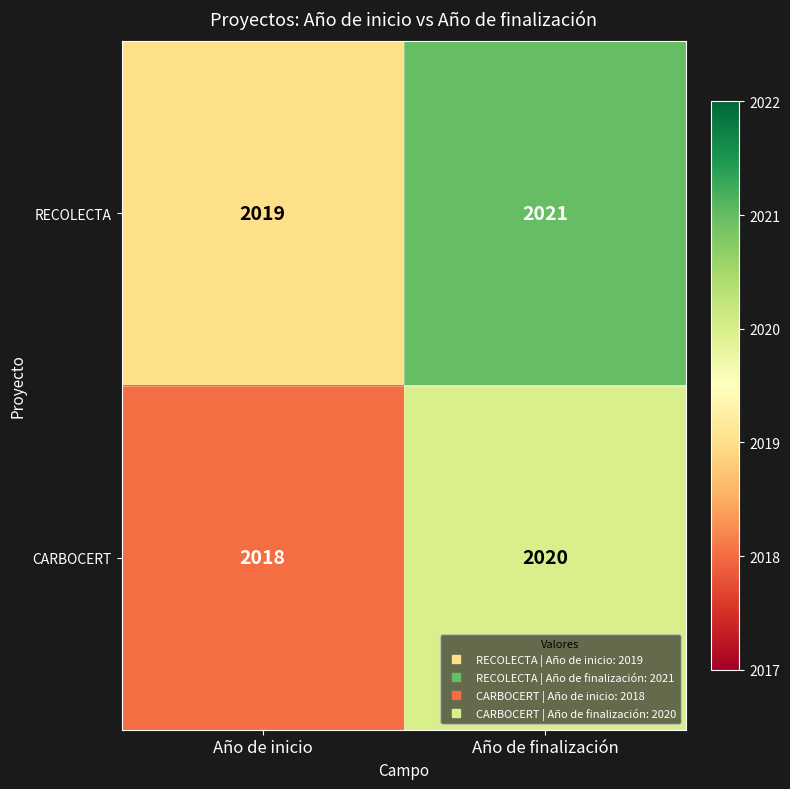

At which category is the sum across all series the highest?

Año de finalización